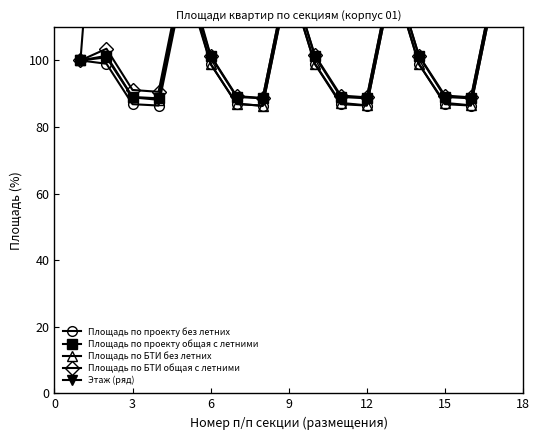

What is the value of the Этаж (ряд) point at the 8th from the left?

300.0